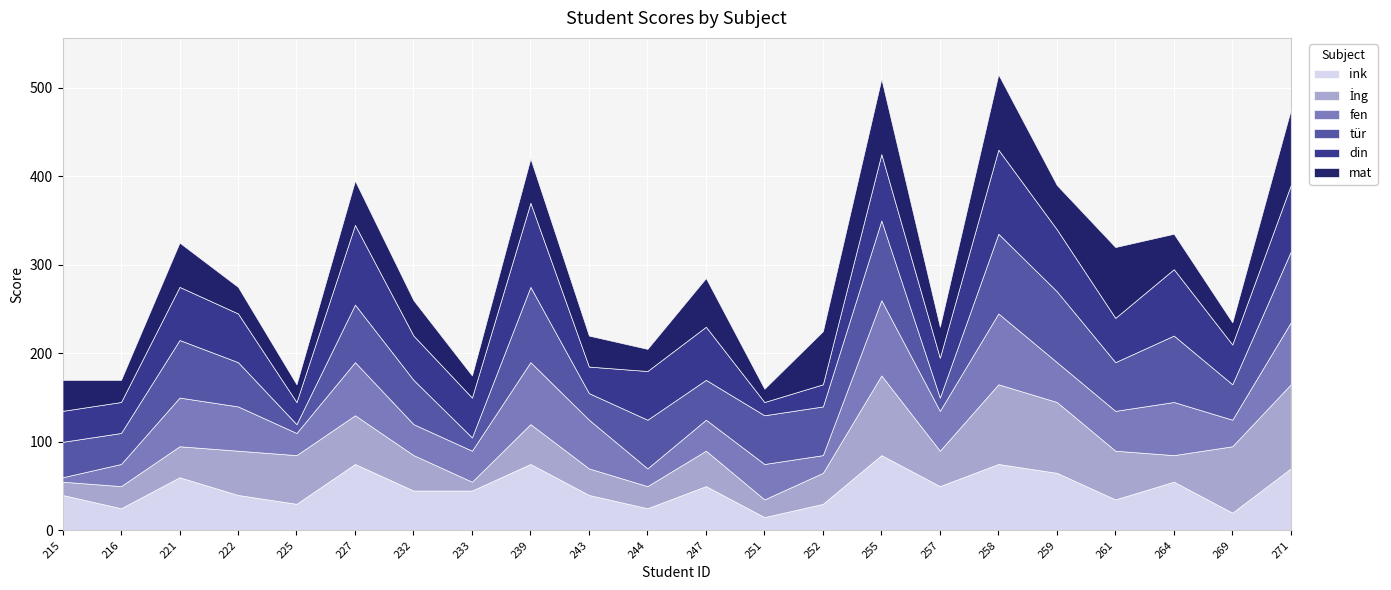

Which series ends up on top after the final intersection of din and tür?

tür